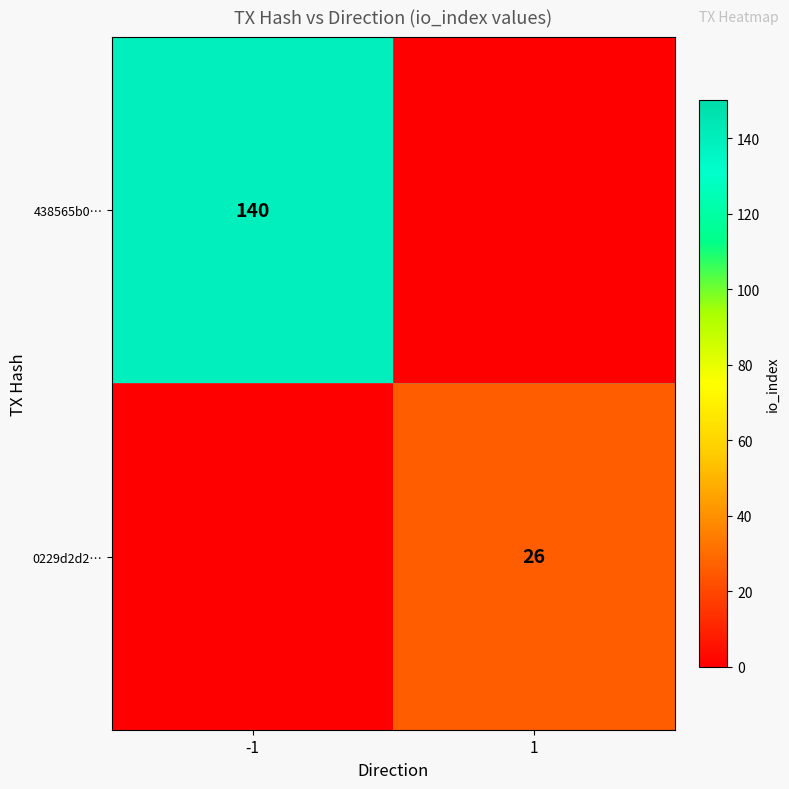

The 438565b0… series shows 79 at -1. True or false?

False